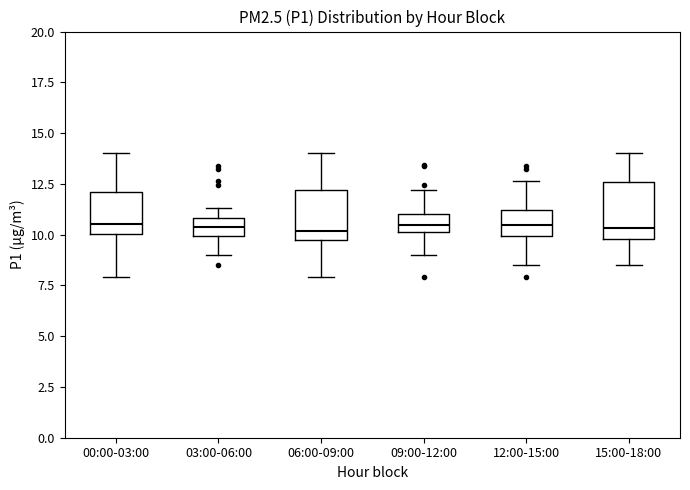

Reading left to right, read every box against the y-axis: the position of its median line, the range the box covers, and the ends of its whiskers. The values are not printed on the chart, so give them approximately, as read against the axis.

00:00-03:00: median 10.5, box 10.0 to 12.0, whiskers 8.0 to 14.0
03:00-06:00: median 10.5, box 10.0 to 11.0, whiskers 9.0 to 11.5
06:00-09:00: median 10.0, box 9.5 to 12.0, whiskers 8.0 to 14.0
09:00-12:00: median 10.5, box 10.0 to 11.0, whiskers 9.0 to 12.0
12:00-15:00: median 10.5, box 10.0 to 11.0, whiskers 8.5 to 12.5
15:00-18:00: median 10.5, box 10.0 to 12.5, whiskers 8.5 to 14.0